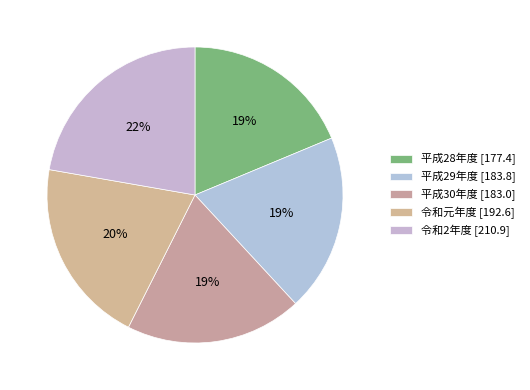

How many segments does this pie chart have?

5